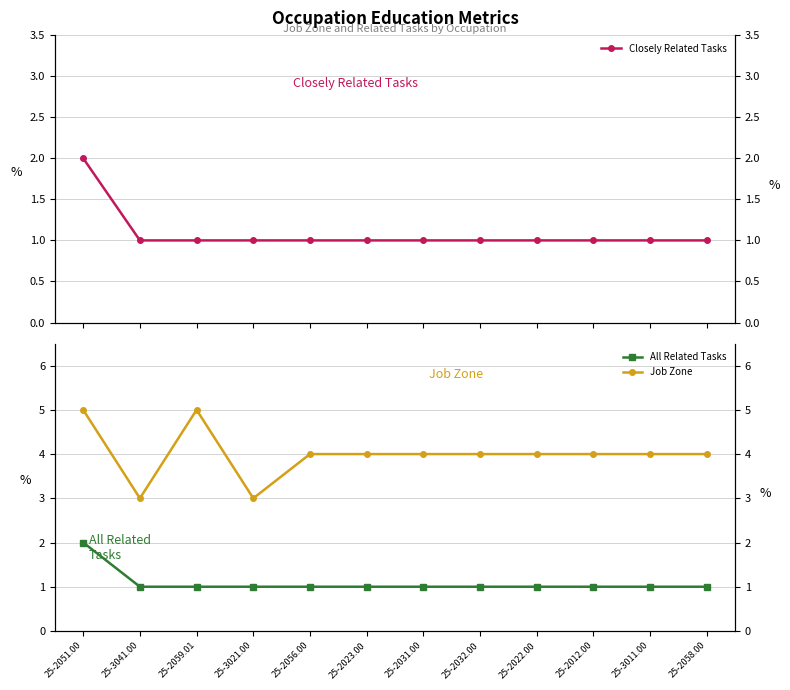

Is it true that Closely Related Tasks equals 1 at 25-2023.00?

True